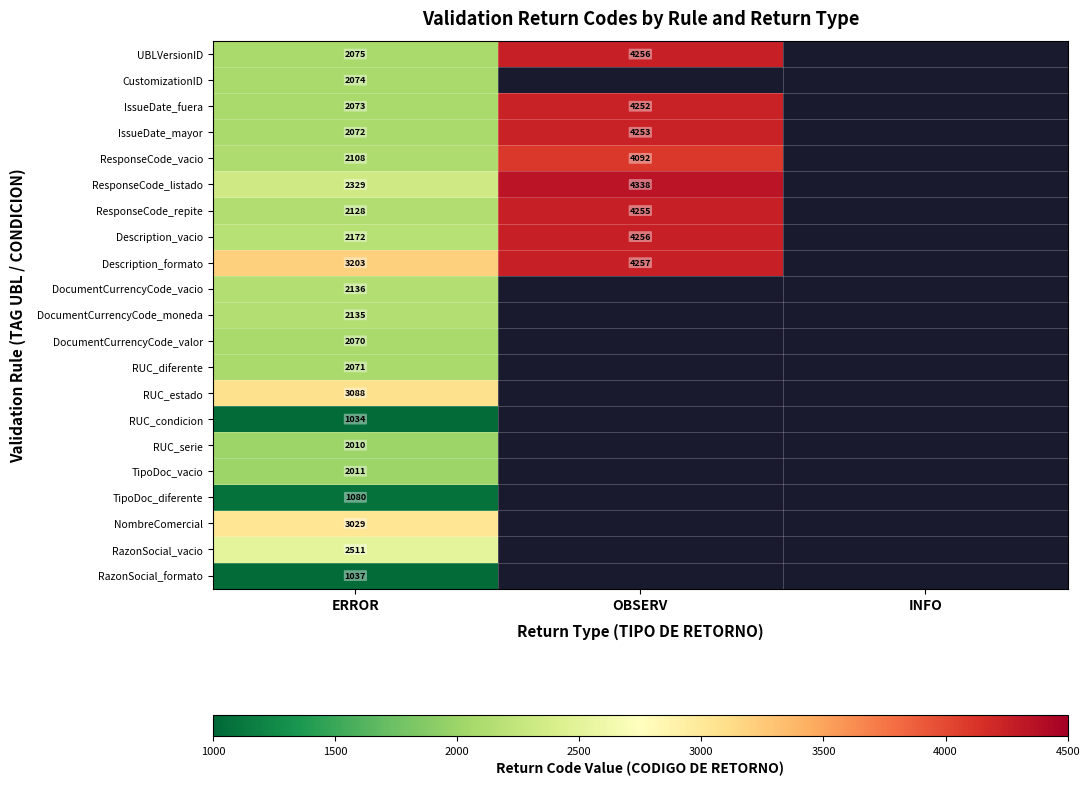

Rank the series at ERROR from lowest to highest value.

RUC_condicion, RazonSocial_formato, TipoDoc_diferente, RUC_serie, TipoDoc_vacio, DocumentCurrencyCode_valor, RUC_diferente, IssueDate_mayor, IssueDate_fuera, CustomizationID, UBLVersionID, ResponseCode_vacio, ResponseCode_repite, DocumentCurrencyCode_moneda, DocumentCurrencyCode_vacio, Description_vacio, ResponseCode_listado, RazonSocial_vacio, NombreComercial, RUC_estado, Description_formato